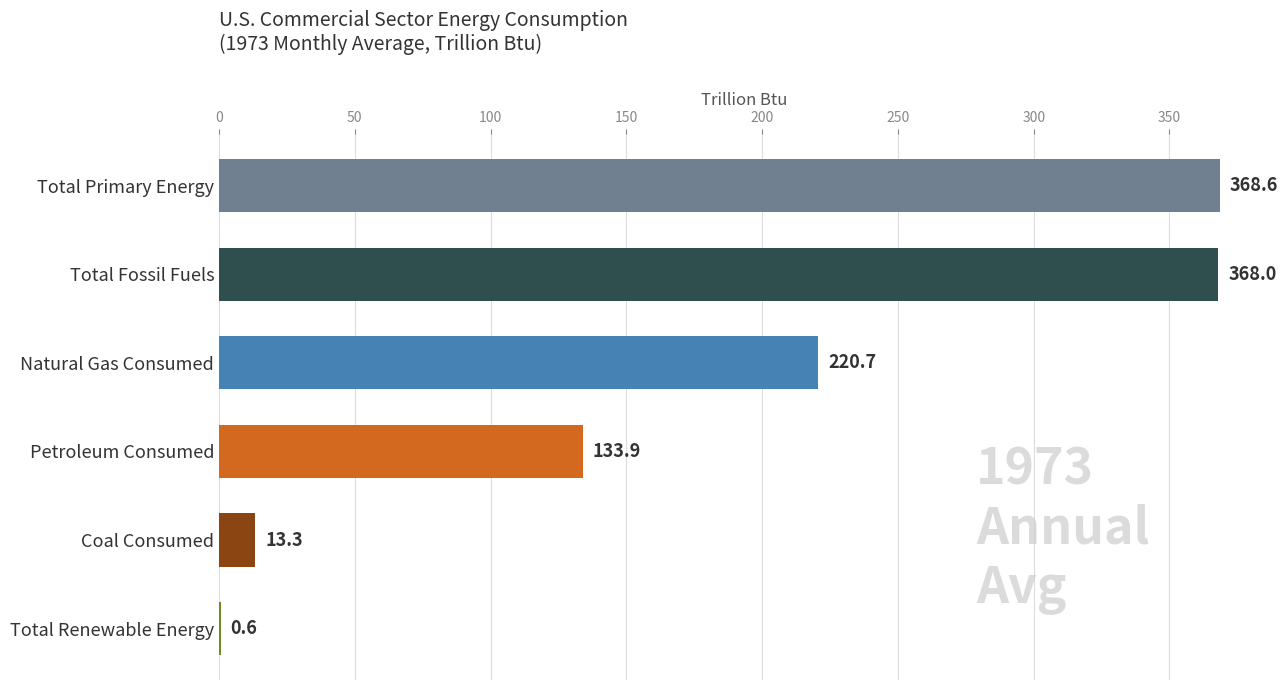

What is the difference between the values at Coal Consumed and Total Renewable Energy?

12.8